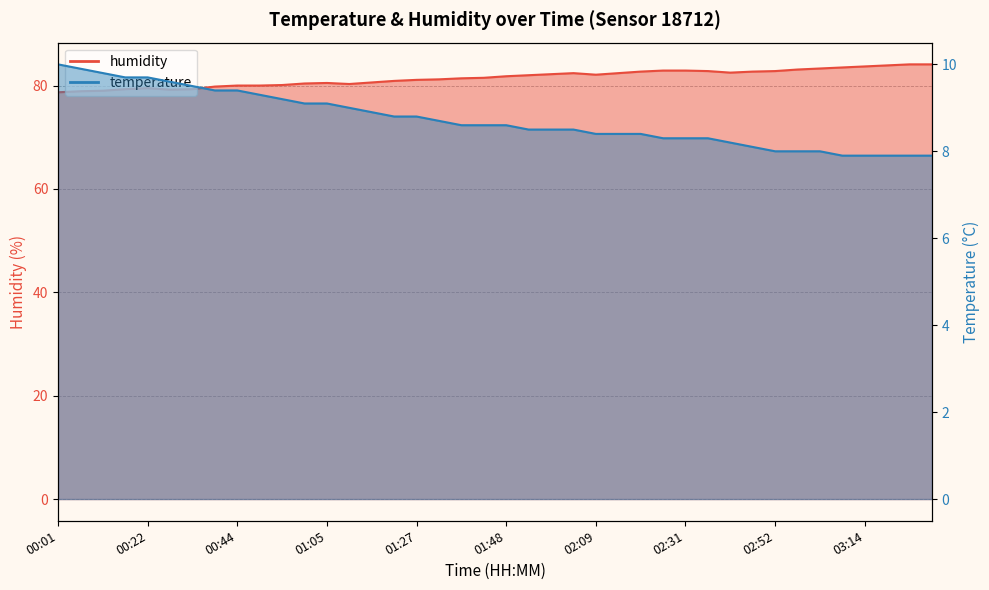

Is it true that temperature equals 7.9 at 03:30?

True